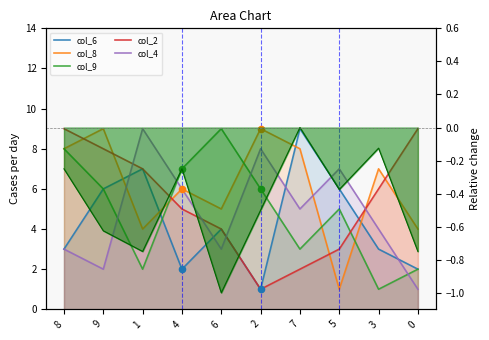

Which series has the largest Y range (max minus min)?

col_6